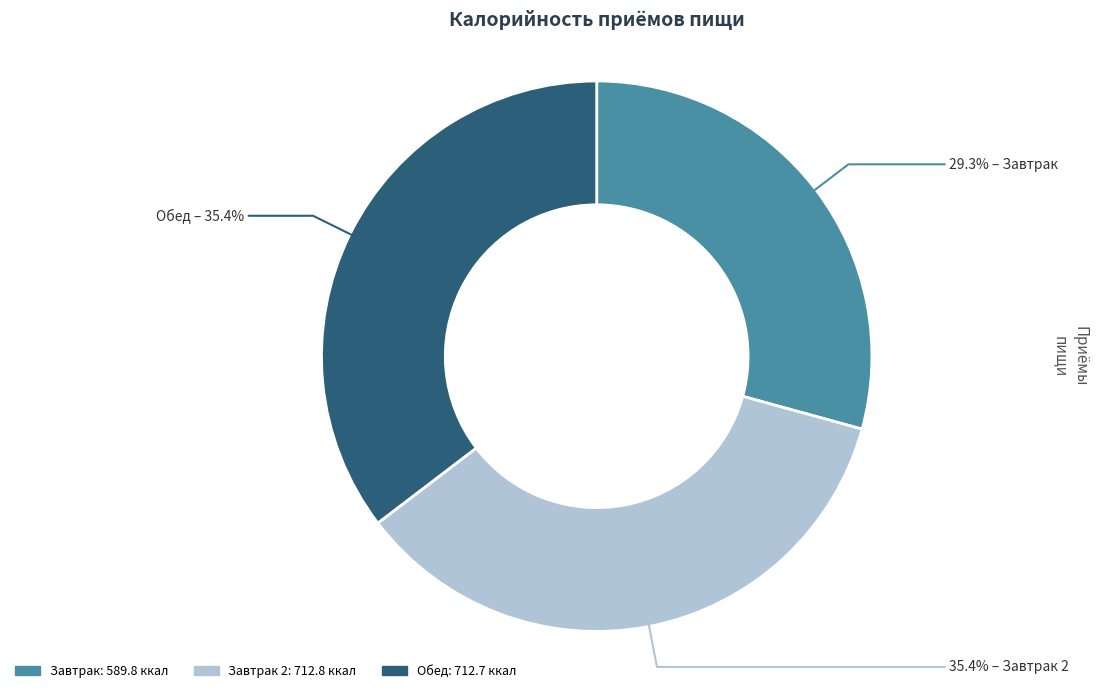

Is there any slice that represents more than half of the pie?

No